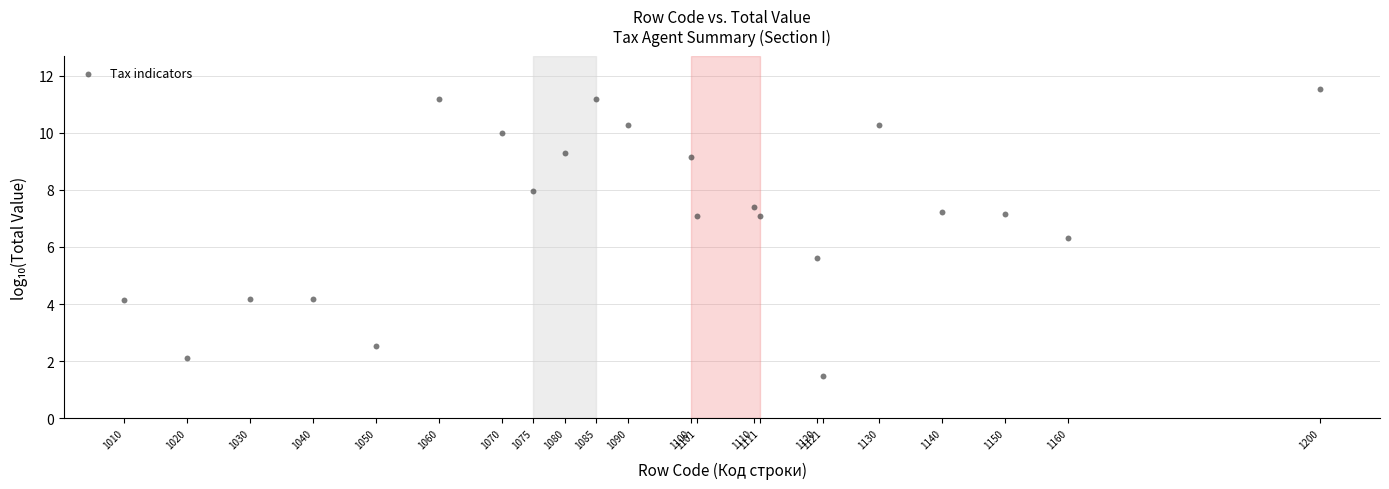

What is the range of Y values (max minus min)?

10.1